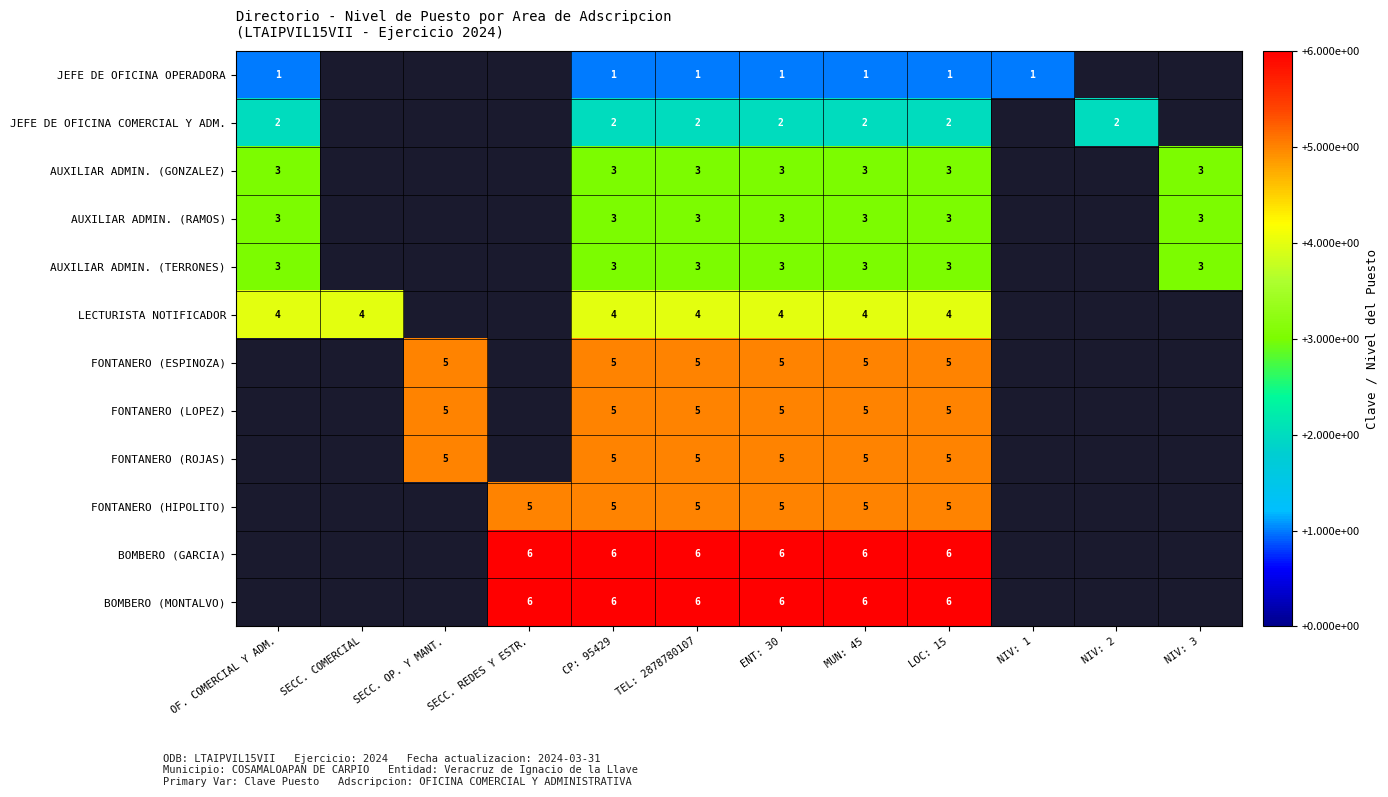

Is it true that AUXILIAR ADMIN. (TERRONES) equals 1 at OF. COMERCIAL Y ADM.?

False